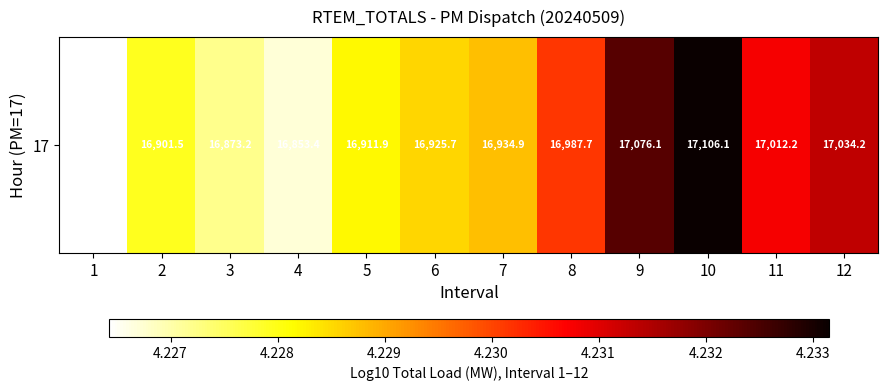

The value at 2 is 1.2. True or false?

False